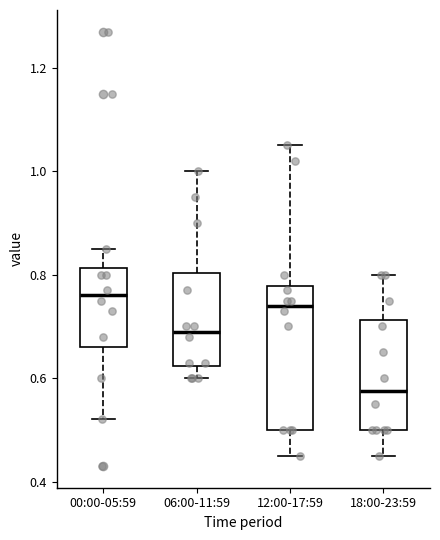

Where is the upper edge of the box for 12:00-17:59 on the y-axis? The values are not printed on the chart, so give them approximately, as read against the axis.

0.78